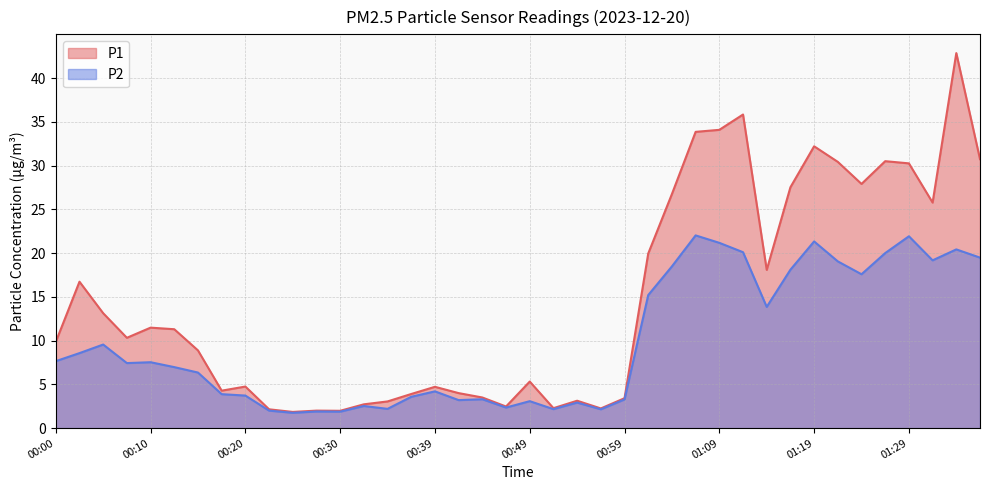

True or false: P1 and P2 intersect in this chart.

False